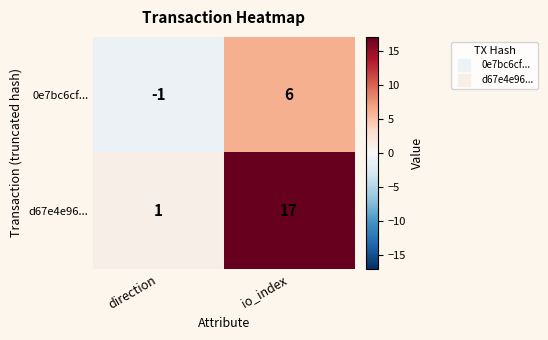

Rank the series by their average value, from highest to lowest.

d67e4e96..., 0e7bc6cf...